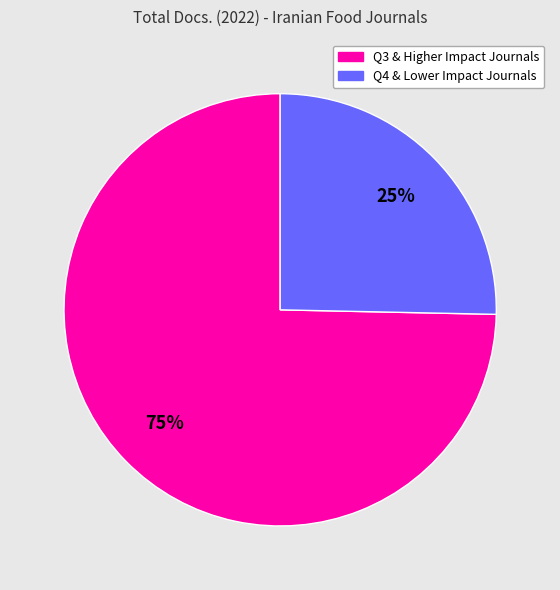

Count the number of slices in the pie.

2